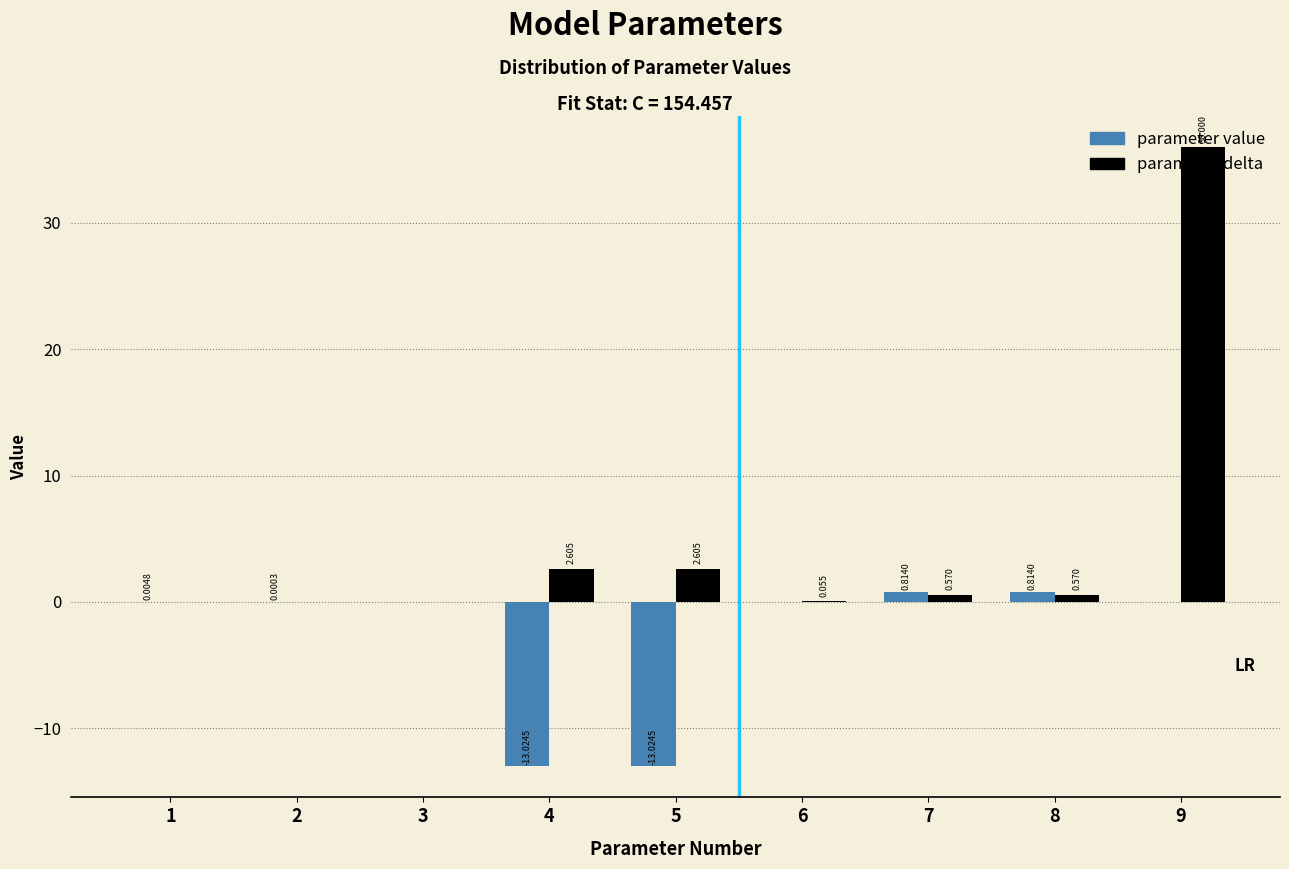

Is the value of parameter value at 9 greater than the value of parameter delta at 7?

No